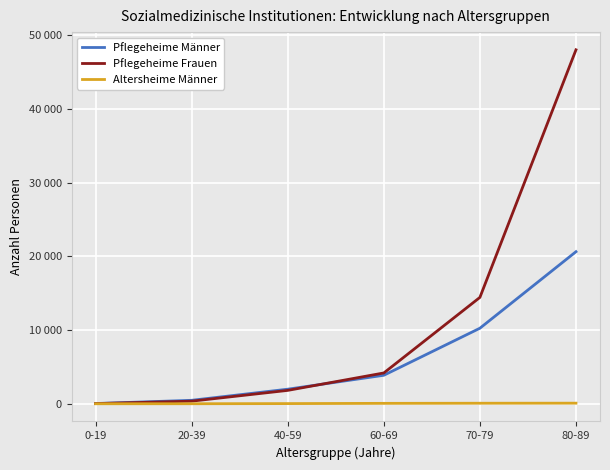

What are all the series names shown in the legend?

Pflegeheime Männer, Pflegeheime Frauen, Altersheime Männer